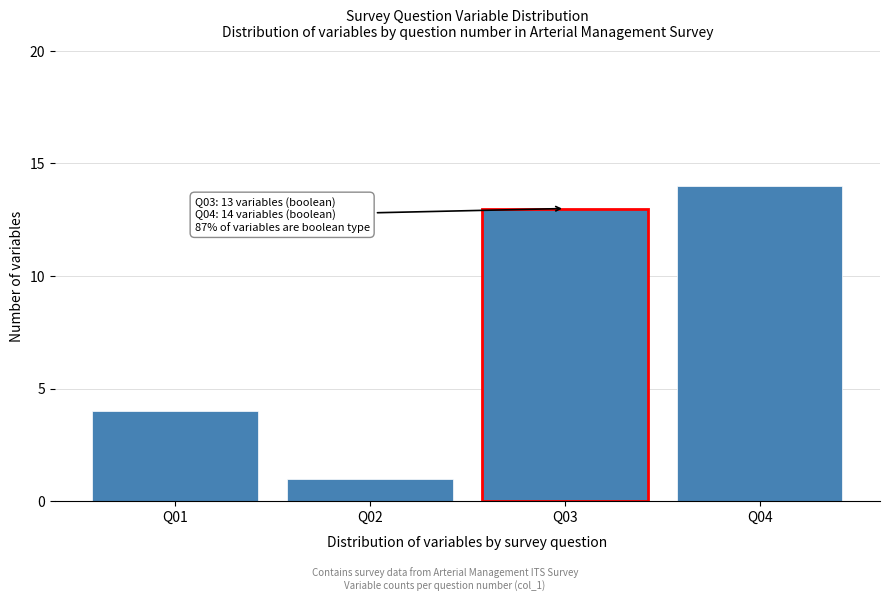

Reading left to right, what are all the values shown in this chart?

Q01=4	Q02=1	Q03=13	Q04=14